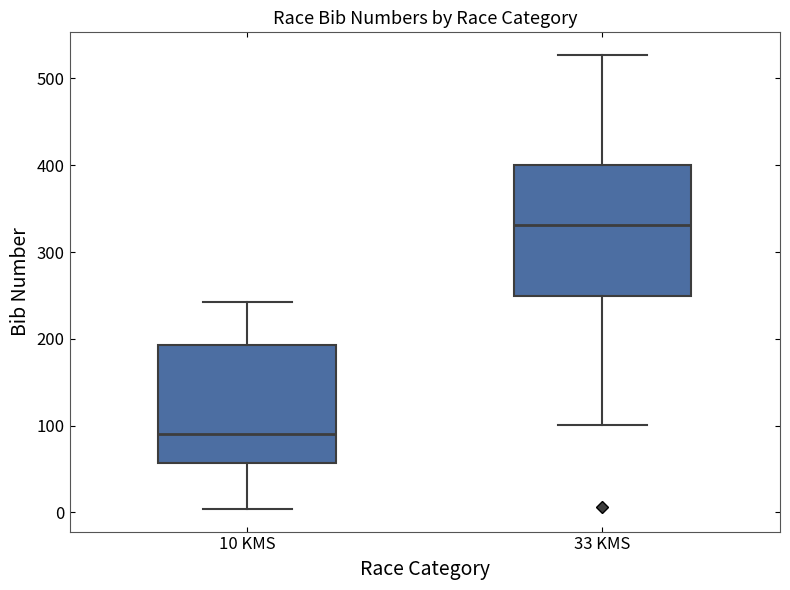

Which box is the tallest, from its lower edge to its upper edge?

33 KMS